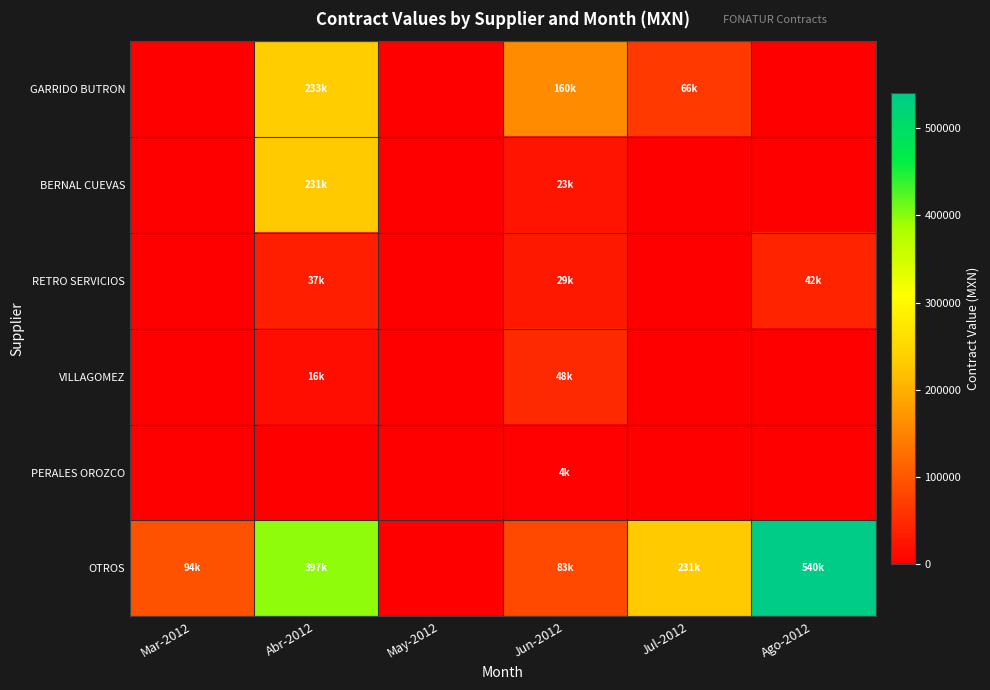

Which series has the largest total across all categories?

OTROS